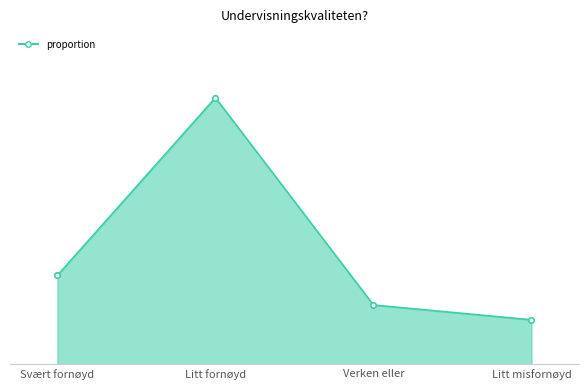

What is the difference between the maximum and minimum values?

0.5